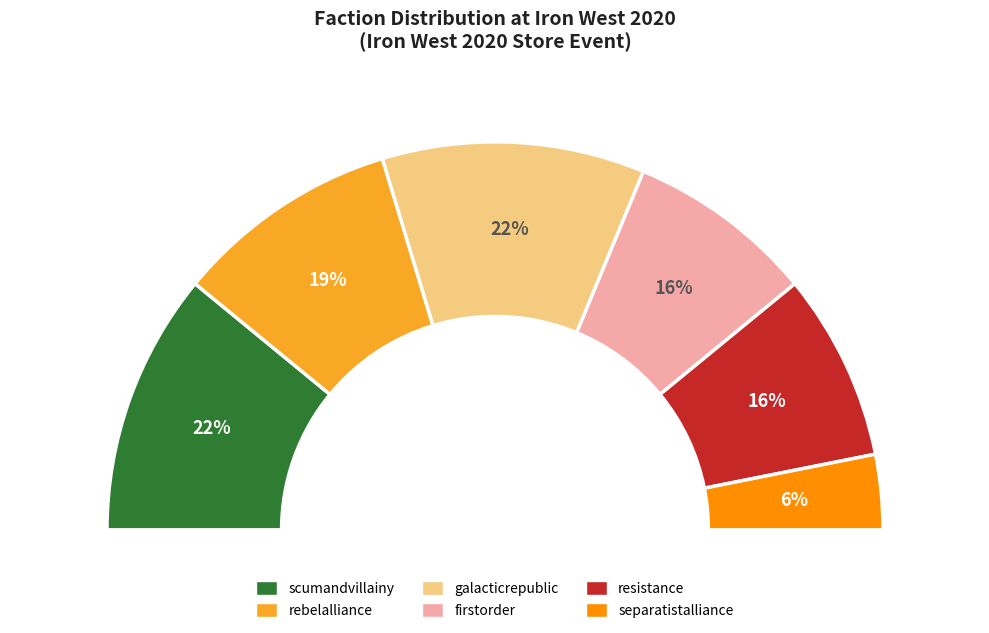

Rank the categories by value from highest to lowest.

scumandvillainy, galacticrepublic, rebelalliance, firstorder, resistance, separatistalliance